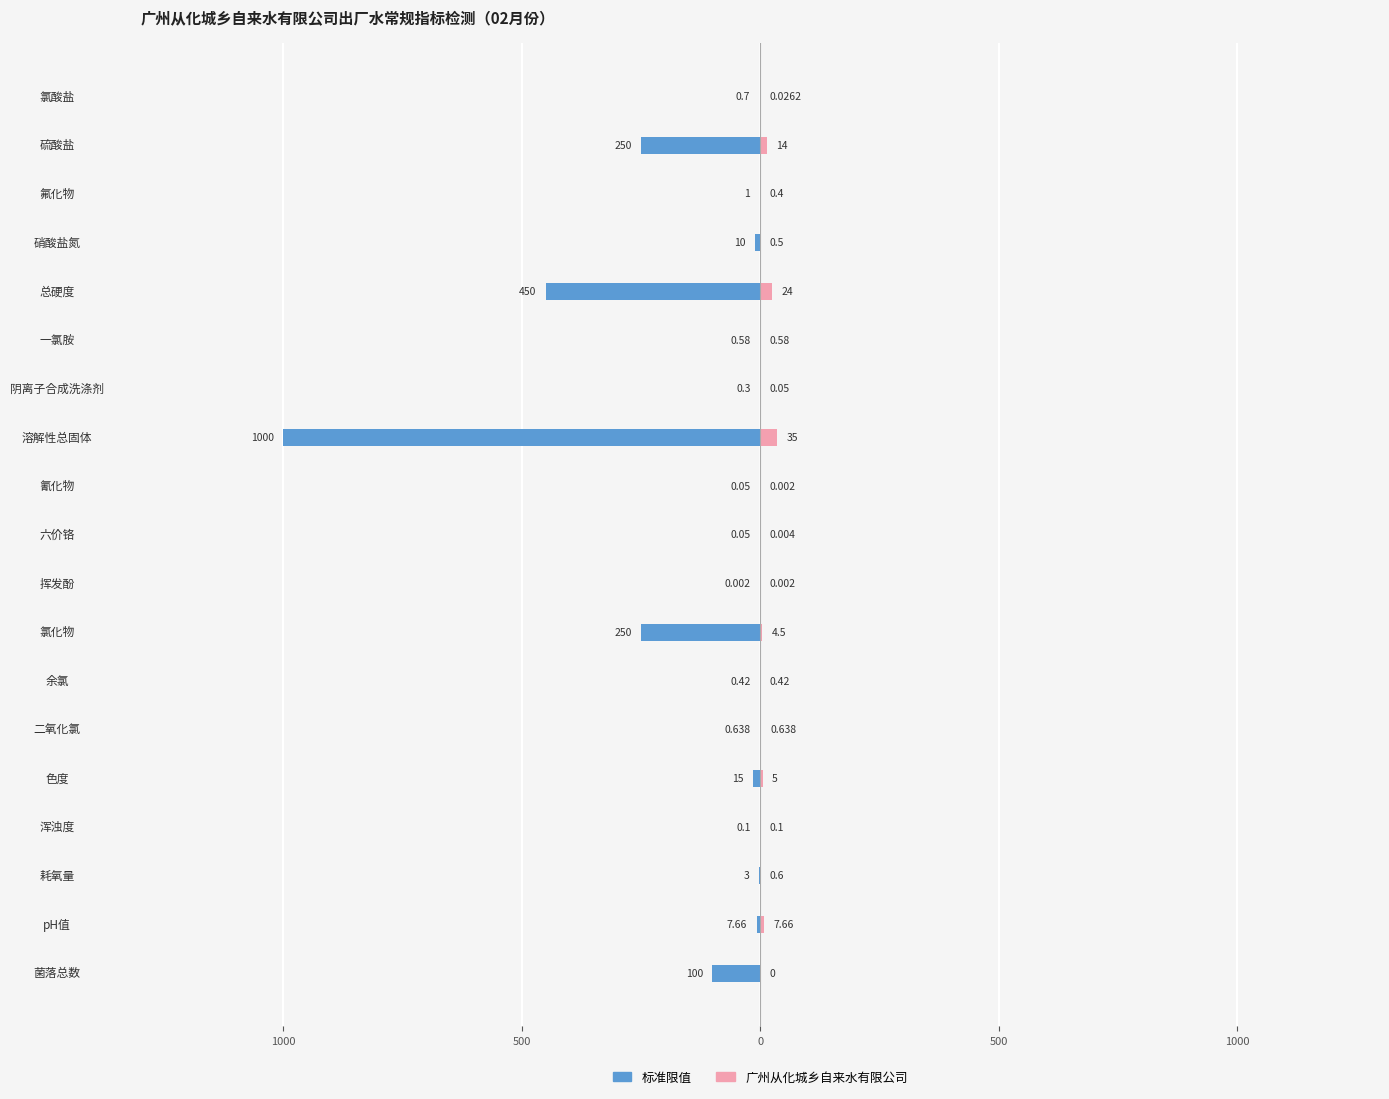

Count the number of categories in the chart.

19